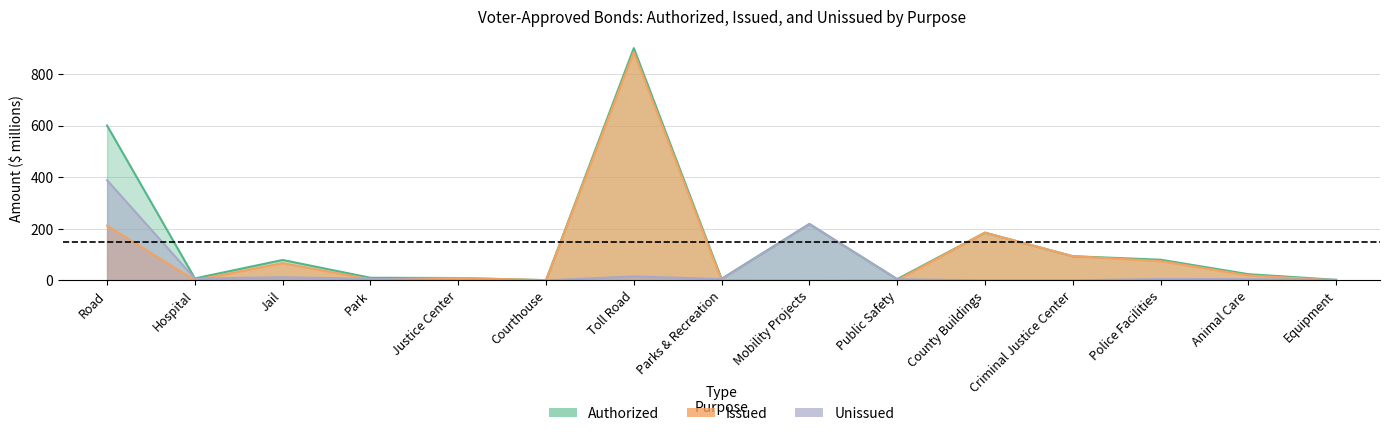

True or false: Unissued has a value of 0.0 at County Buildings.

True